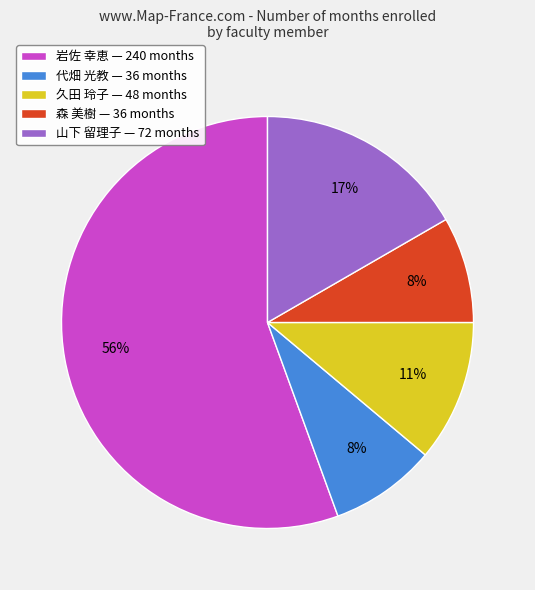

To the nearest percent, what is the average slice percentage?

20%